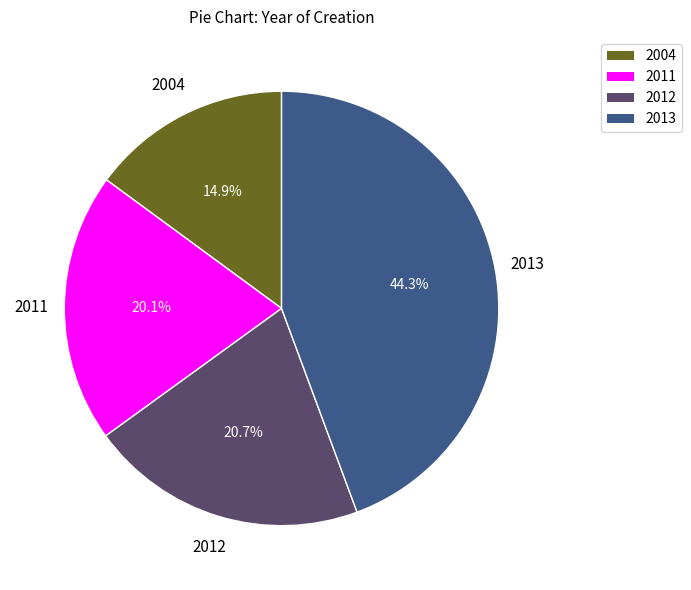

Which category has the smallest portion of the pie?

2004